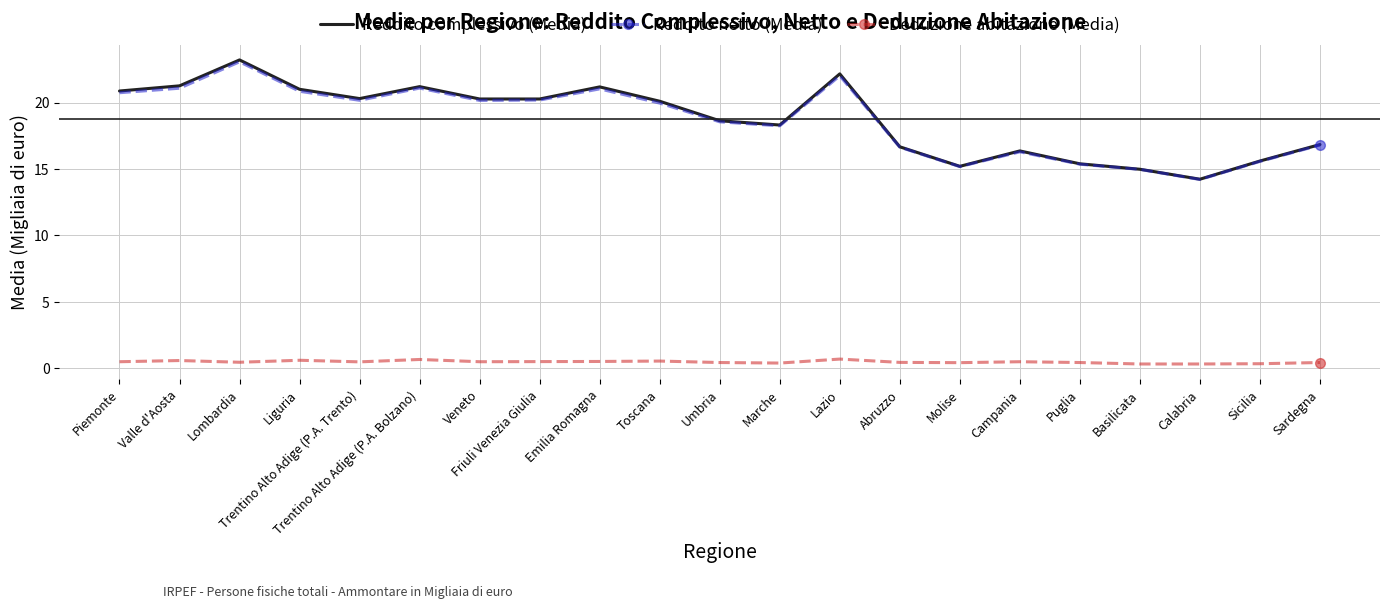

What is the lowest value of the Reddito netto (Media) series?

14.2